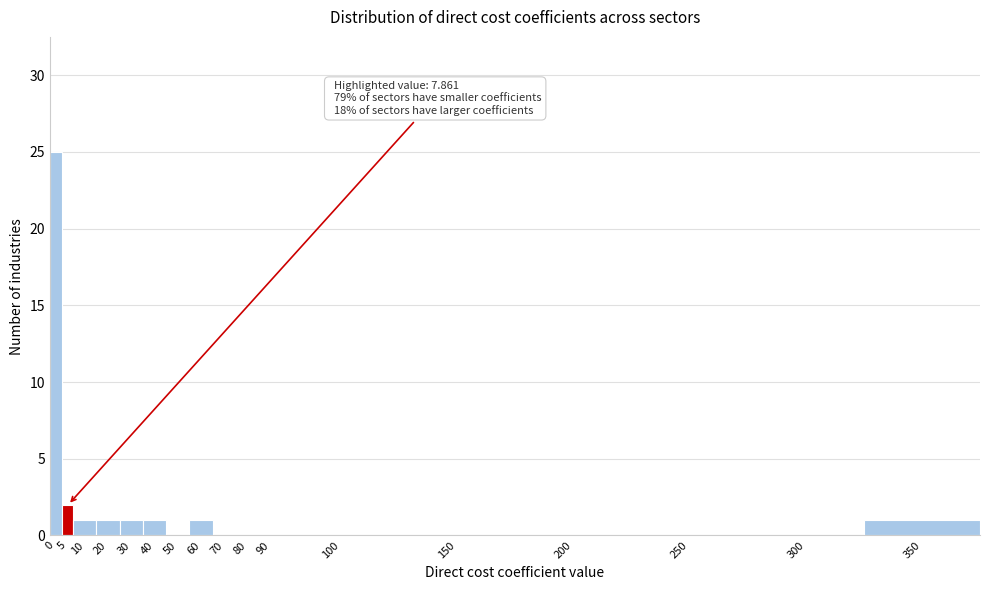

Reading right to left, extract all data points from this chart.

350=1	300=0	250=0	200=0	150=0	100=0	90=0	80=0	70=0	60=1	50=0	40=1	30=1	20=1	10=1	5=2	0=25